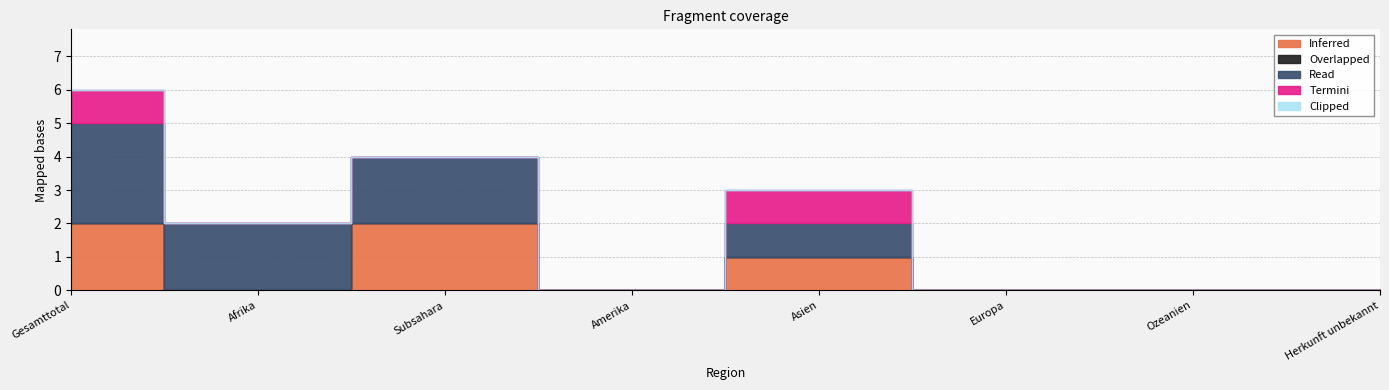

True or false: Inferred and Overlapped intersect in this chart.

False